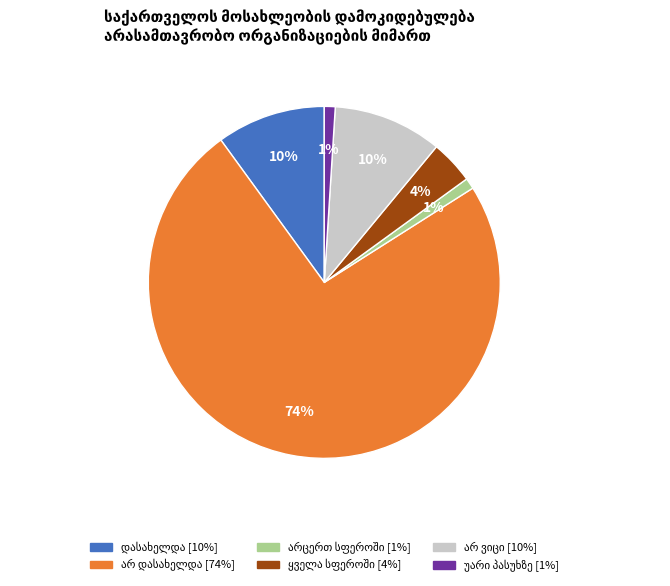

Is there any slice that represents more than half of the pie?

Yes